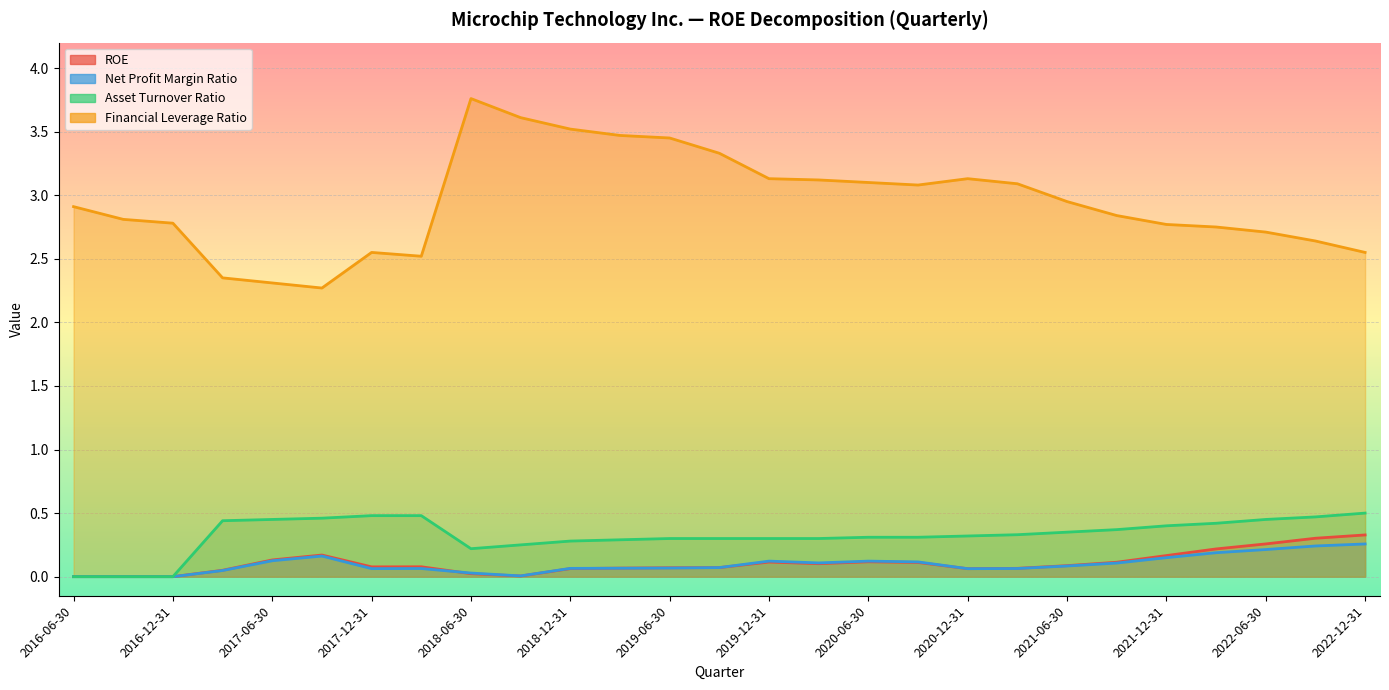

At 2019-09-30, list the series in order from smallest to largest.

ROE, Net Profit Margin Ratio, Asset Turnover Ratio, Financial Leverage Ratio